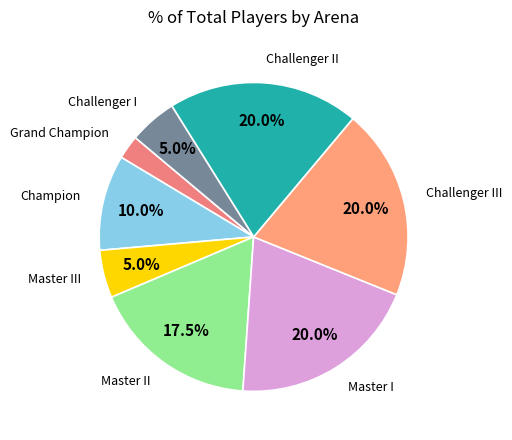

To the nearest percent, what portion does Challenger III represent?

20%